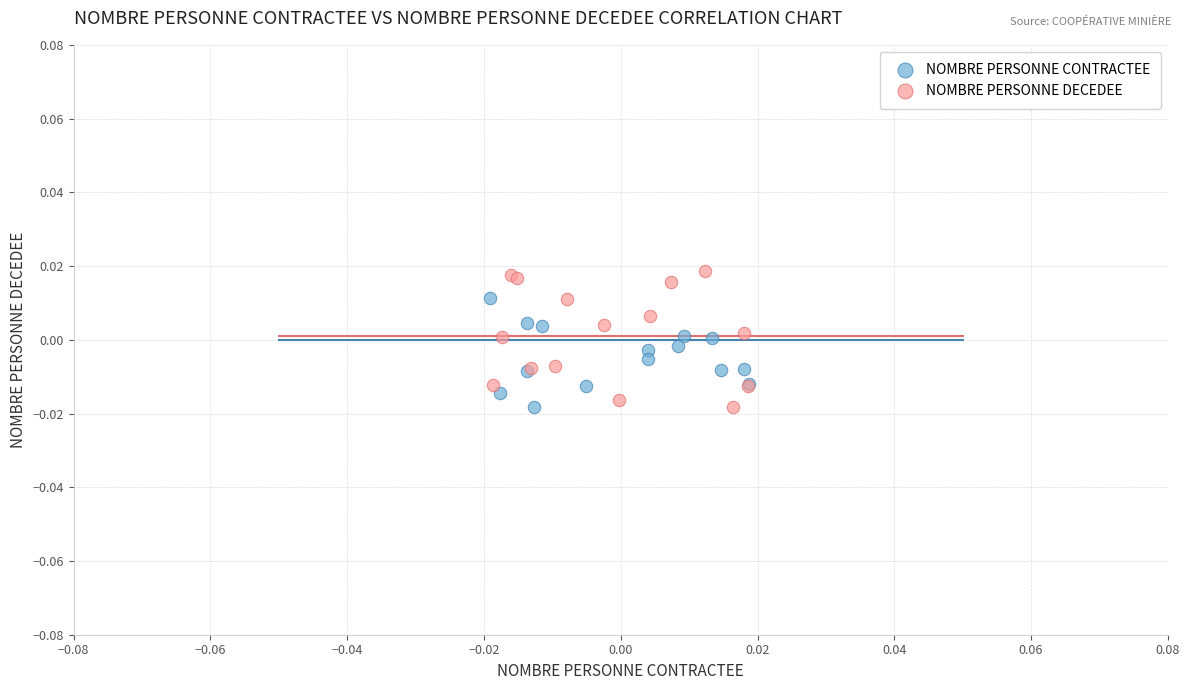

Which series has the widest spread of Y values?

NOMBRE PERSONNE DECEDEE